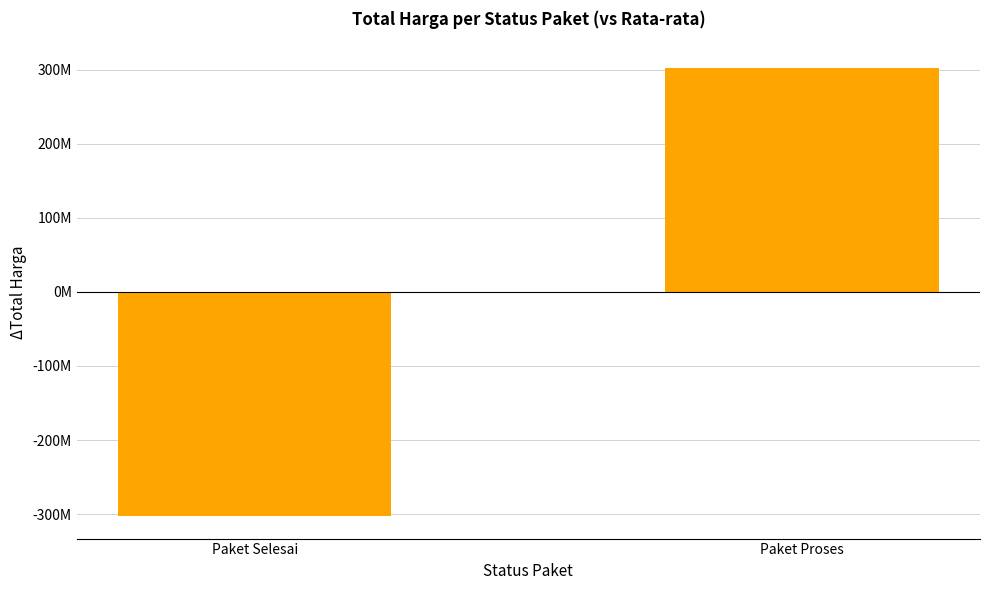

Are the bars horizontal?

No